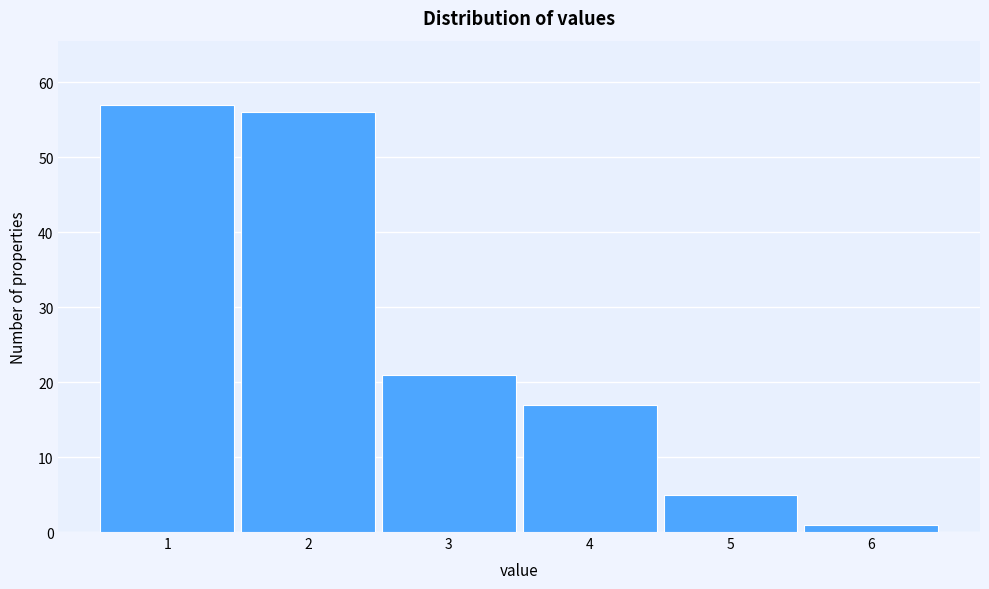

How tall is the bar that spans 3.5 to 4.5 on the x-axis? The values are not printed on the chart, so give them approximately, as read against the axis.

17